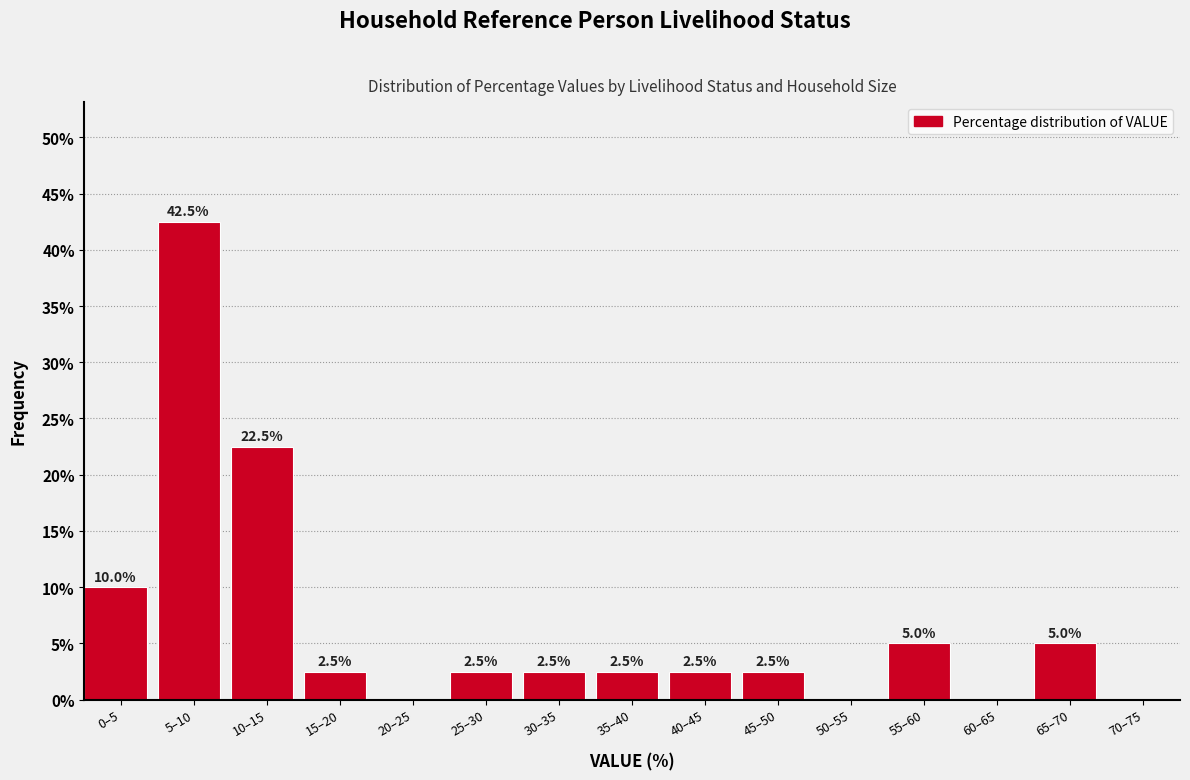

Reading left to right, extract all data points from this chart.

0–5=10.0	5–10=42.5	10–15=22.5	15–20=2.5	20–25=0.0	25–30=2.5	30–35=2.5	35–40=2.5	40–45=2.5	45–50=2.5	50–55=0.0	55–60=5.0	60–65=0.0	65–70=5.0	70–75=0.0